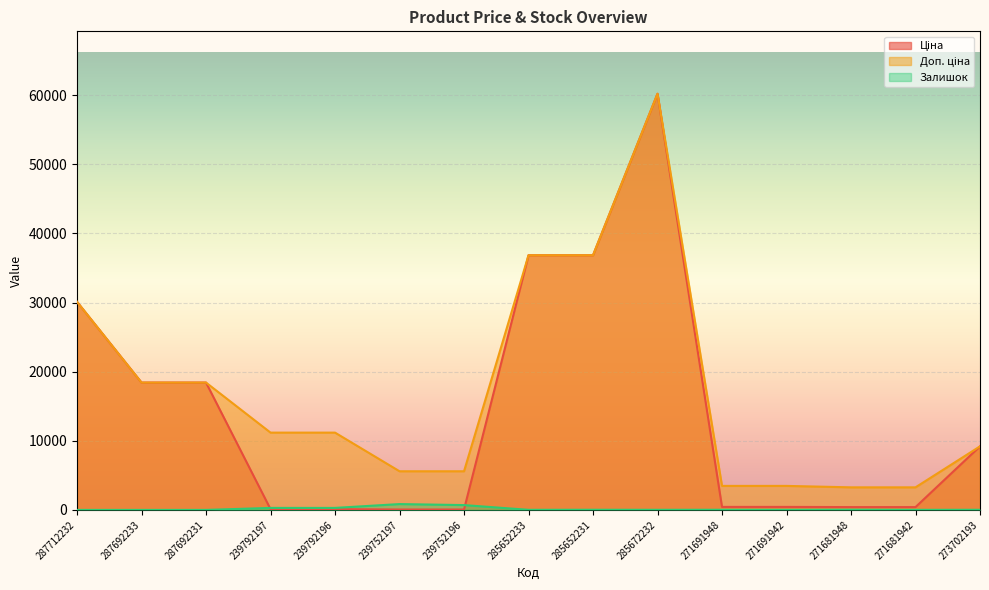

How many lines are shown in the chart?

3